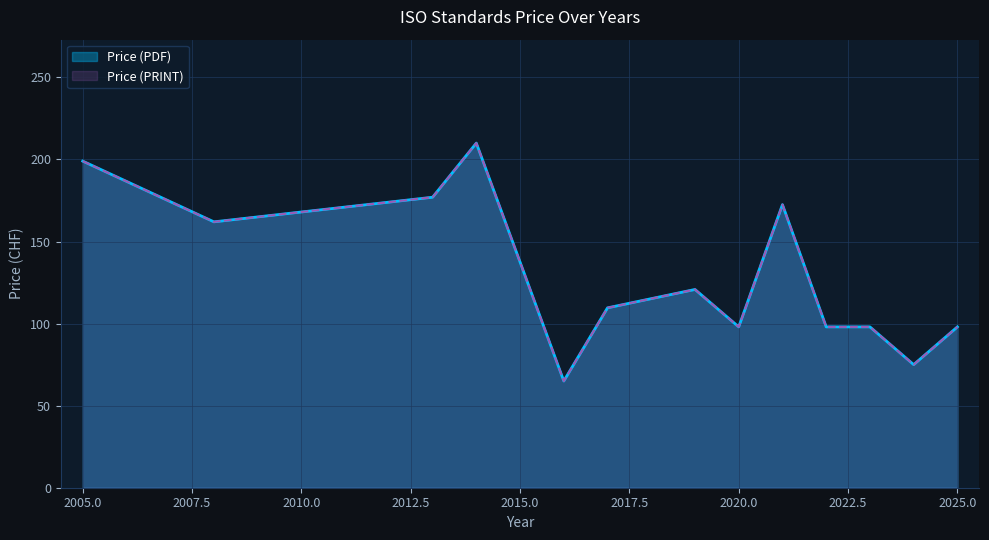

True or false: Price (PDF) has more than 0 points higher than both neighbors.

True